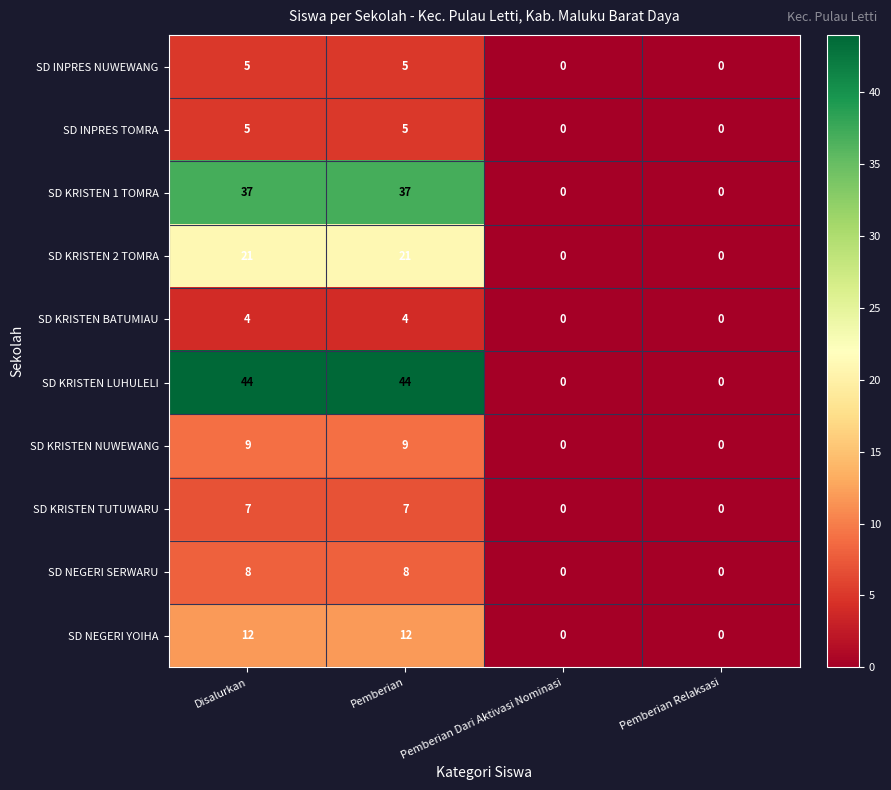

What is the difference between the SD NEGERI SERWARU values at Pemberian Dari Aktivasi Nominasi and Pemberian?

8